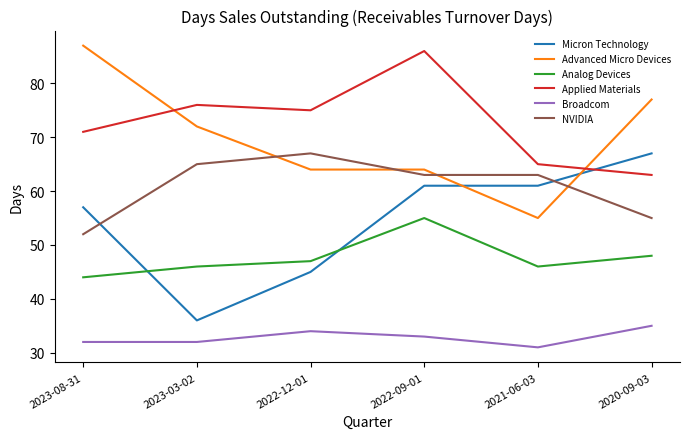

Reading left to right, list all the values displayed in this chart.

Micron Technology: 57	36	45	61	61	67
Advanced Micro Devices: 87	72	64	64	55	77
Analog Devices: 44	46	47	55	46	48
Applied Materials: 71	76	75	86	65	63
Broadcom: 32	32	34	33	31	35
NVIDIA: 52	65	67	63	63	55